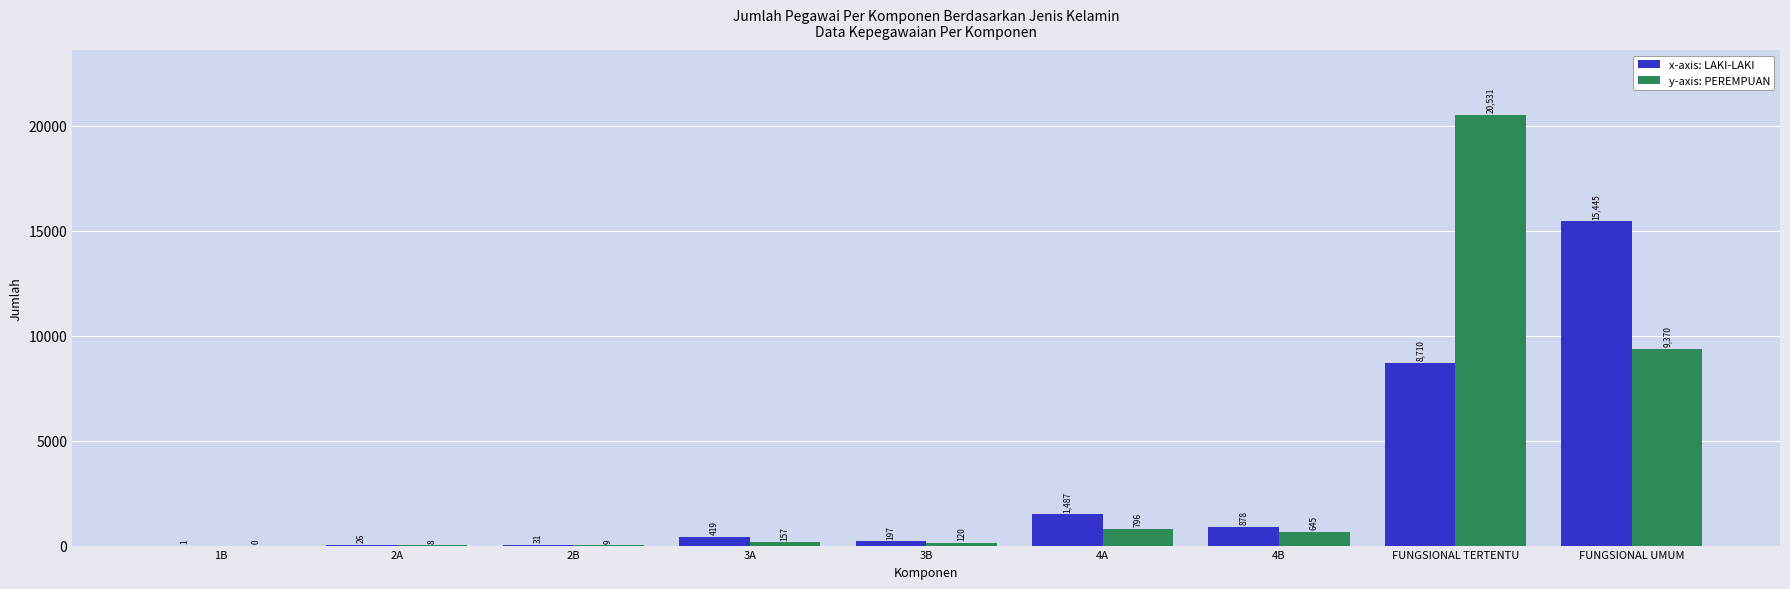

Reading right to left, what are all the values shown in this chart?

LAKI-LAKI: 15445	8710	878	1487	197	419	31	26	1
PEREMPUAN: 9370	20531	645	796	120	157	9	8	0